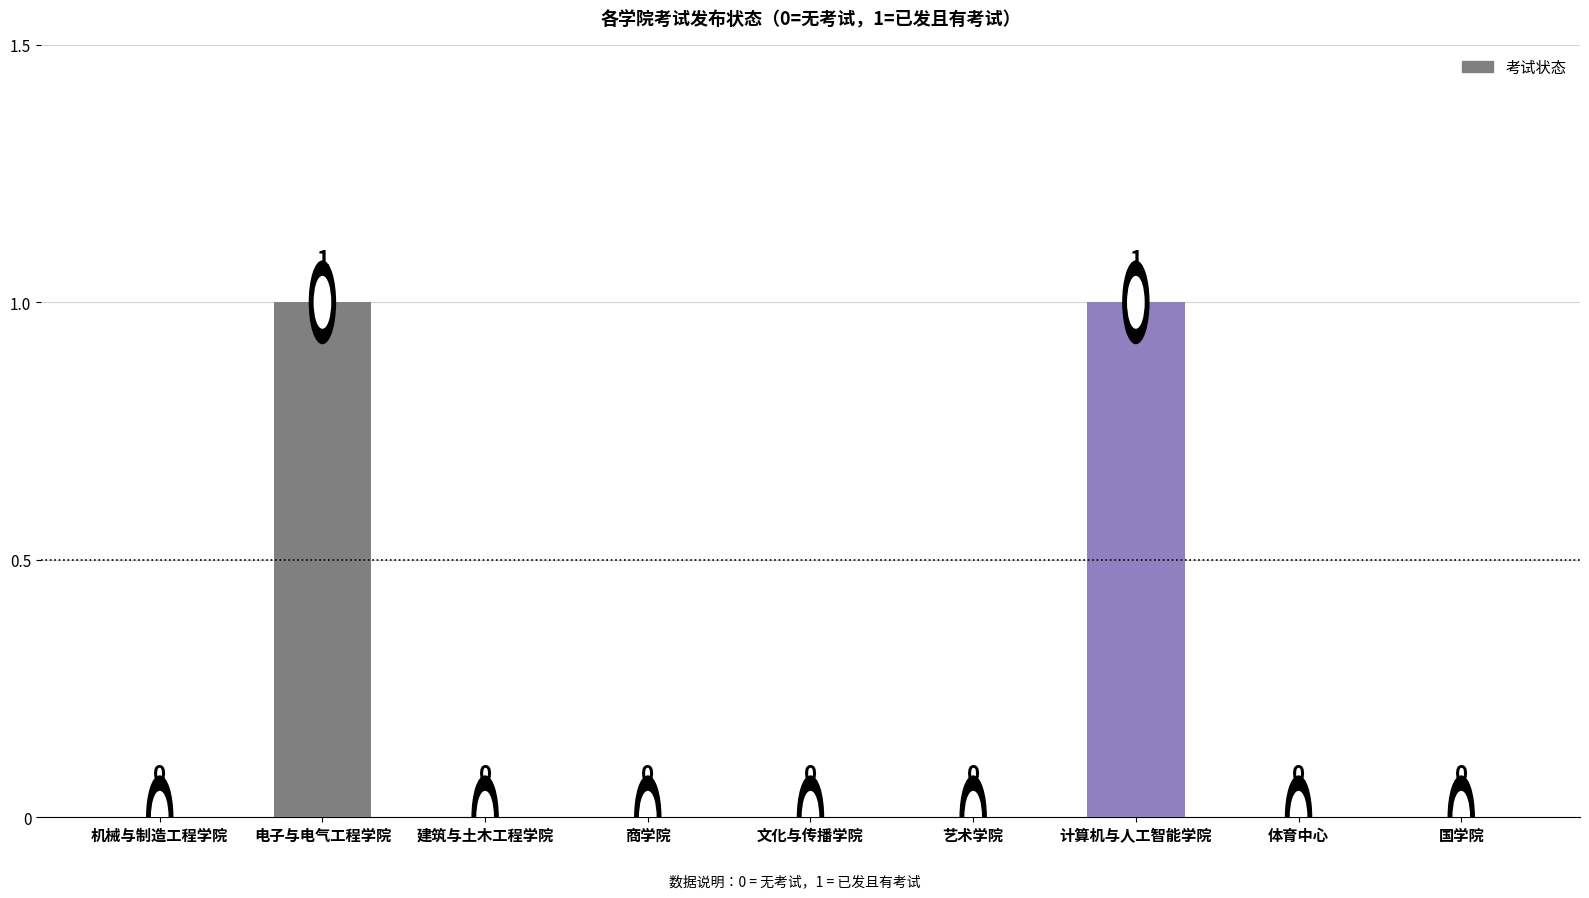

Count the values in the range 0 to 1.

9